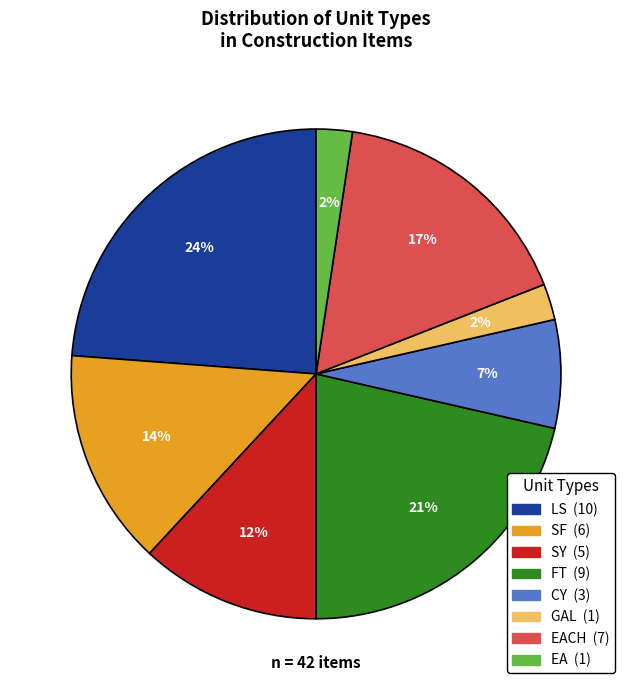

To the nearest percent, what is the average slice percentage?

12%